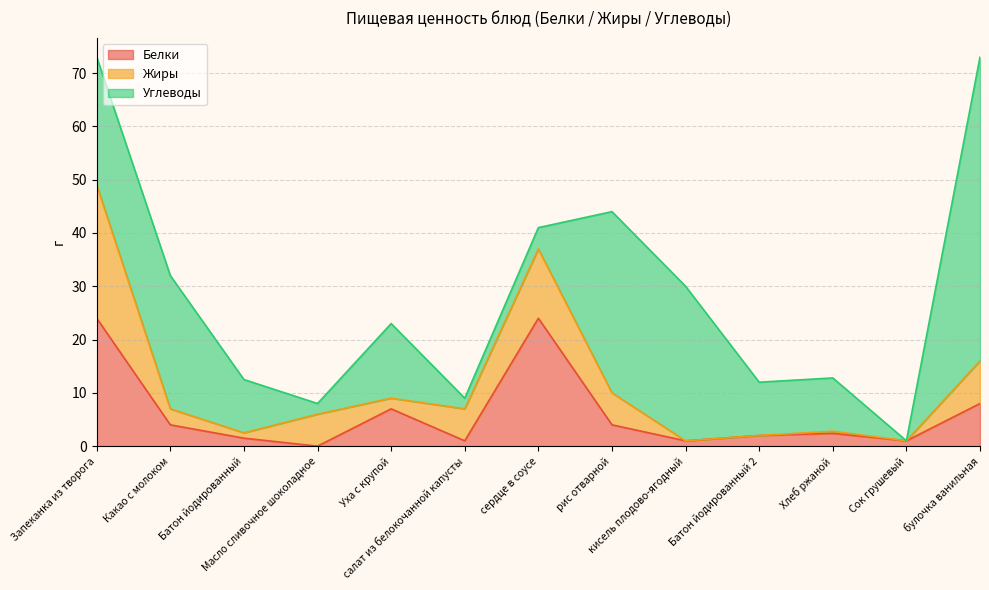

Reading left to right, extract all data points from this chart.

Белки: Запеканка из творога=24.0	Какао с молоком=4.0	Батон йодированный=1.5	Масло сливочное шоколадное=0.0	Уха с крупой=7.0	салат из белокочанной капусты=1.0	сердце в соусе=24.0	рис отварной=4.0	кисель плодово-ягодный=1.0	Батон йодированный 2=2.0	Хлеб ржаной=2.4	Сок грушевый=1.0	булочка ванильная=8.0
Жиры: Запеканка из творога=25.0	Какао с молоком=3.0	Батон йодированный=1.0	Масло сливочное шоколадное=6.0	Уха с крупой=2.0	салат из белокочанной капусты=6.0	сердце в соусе=13.0	рис отварной=6.0	кисель плодово-ягодный=0.0	Батон йодированный 2=0.0	Хлеб ржаной=0.4	Сок грушевый=0.0	булочка ванильная=8.0
Углеводы: Запеканка из творога=24.0	Какао с молоком=25.0	Батон йодированный=10.0	Масло сливочное шоколадное=2.0	Уха с крупой=14.0	салат из белокочанной капусты=2.0	сердце в соусе=4.0	рис отварной=34.0	кисель плодово-ягодный=29.0	Батон йодированный 2=10.0	Хлеб ржаной=10.0	Сок грушевый=0.0	булочка ванильная=57.0